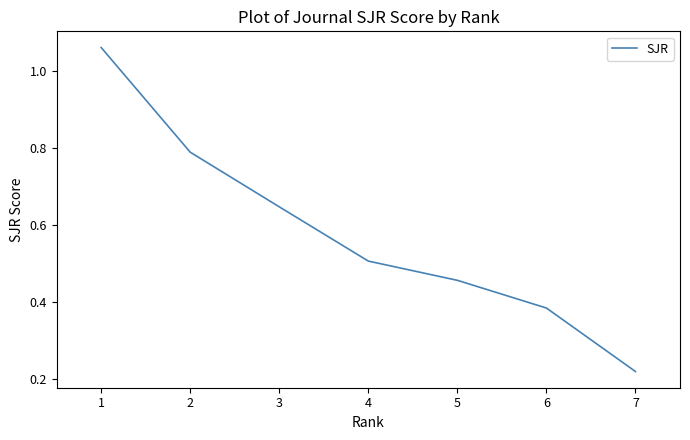

At which category does the chart reach its minimum across all series?

7